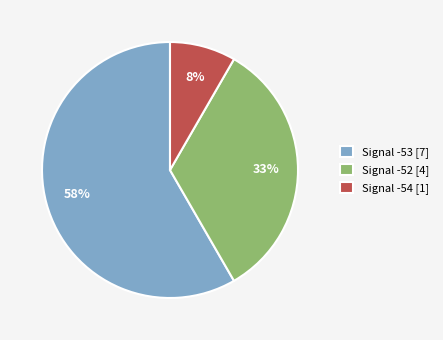

True or false: Signal -52 [4] accounts for 33% of the total.

True